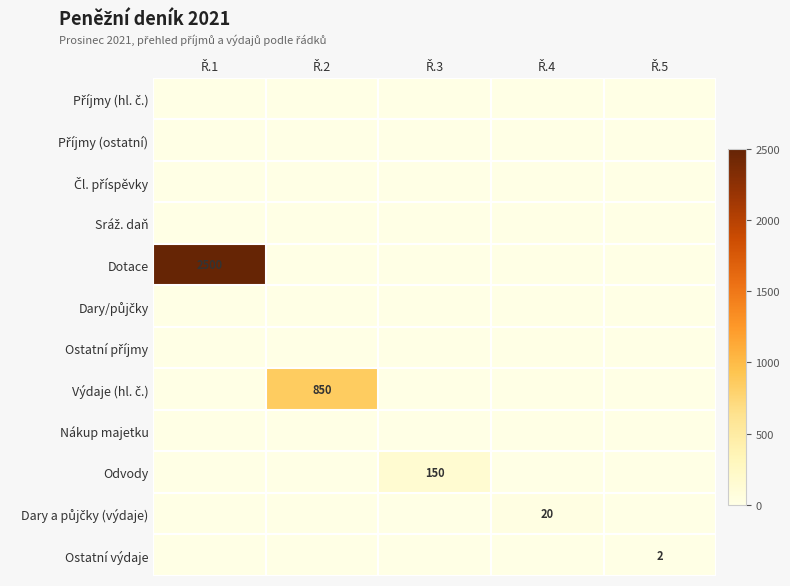

Is the value of Čl. příspěvky at Ř.2 greater than the value of Dotace at Ř.1?

No